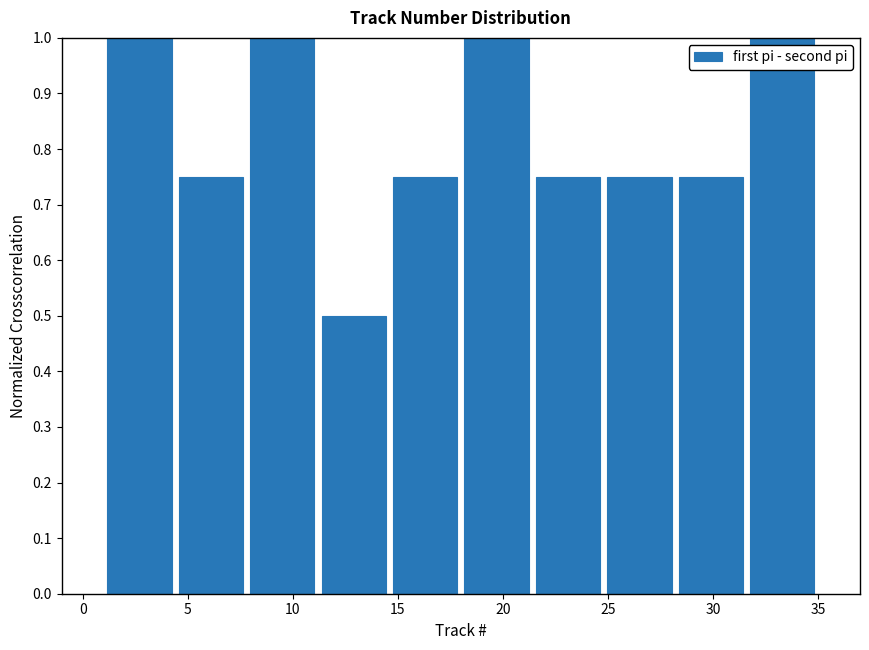

Reading left to right, transcribe this chart: for each bar, give the range it covers on the x-axis and its height. Neither the bar edges nor the heights are printed on the chart, so give them approximately, as read against the axes.

1.0 to 4.4: 1.00
4.4 to 7.8: 0.75
7.8 to 11.2: 1.00
11.2 to 14.6: 0.50
14.6 to 18.0: 0.75
18.0 to 21.4: 1.00
21.4 to 24.8: 0.75
24.8 to 28.2: 0.75
28.2 to 31.6: 0.75
31.6 to 35.0: 1.00